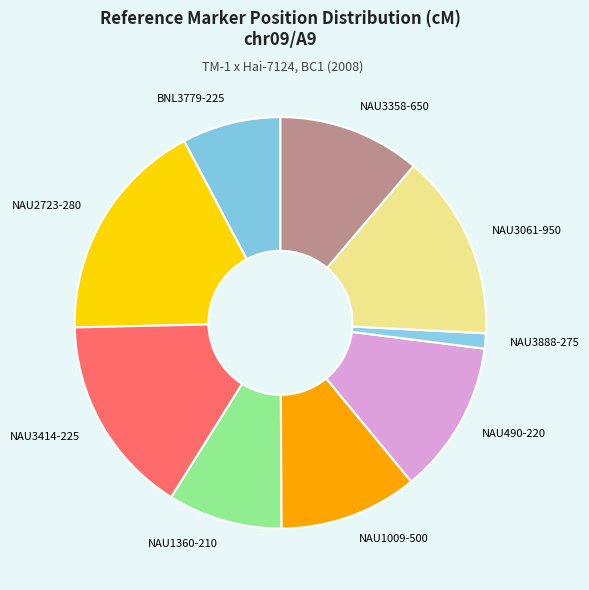

The NAU1360-210 slice represents 9% of the pie. True or false?

True